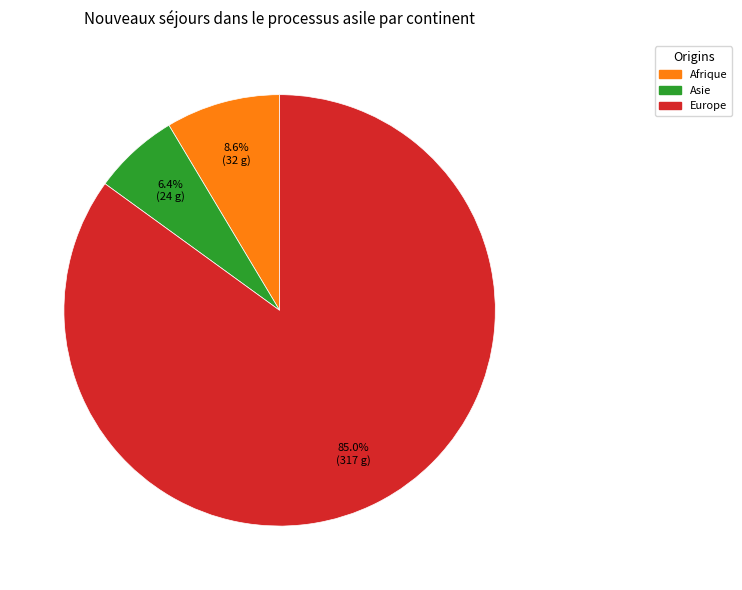

To the nearest percent, what is the average slice percentage?

33%